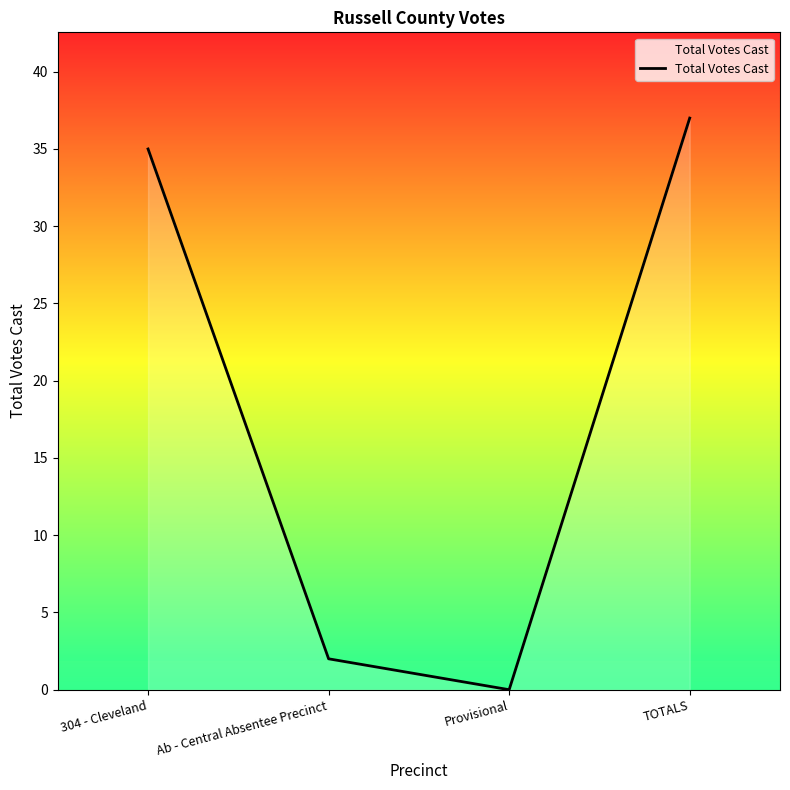

Rank the categories by value from highest to lowest.

TOTALS, 304 - Cleveland, Ab - Central Absentee Precinct, Provisional